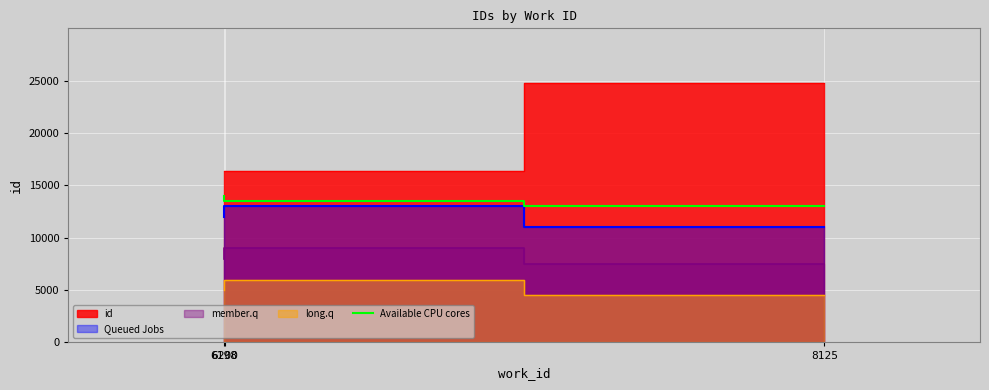

What is the lowest value of the Available CPU cores series?

13000